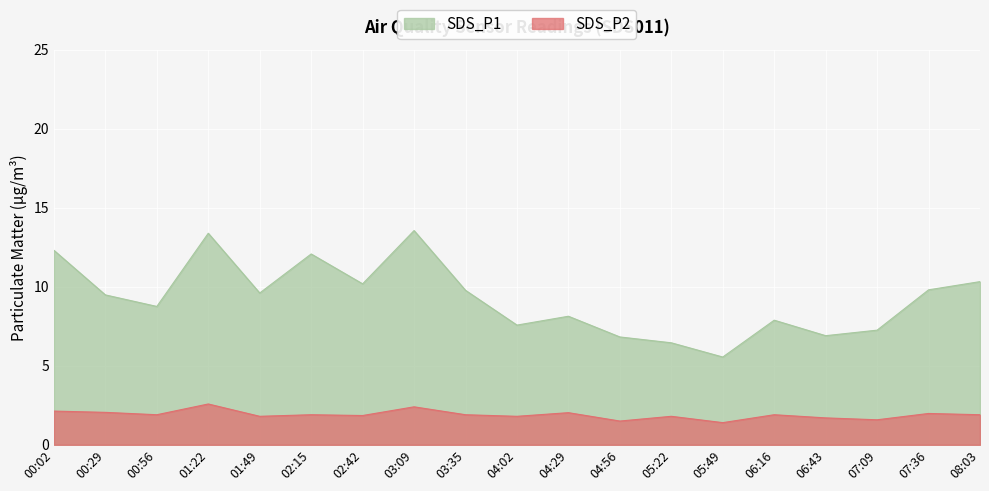

What is the difference between the highest and lowest values at 01:49?

7.8